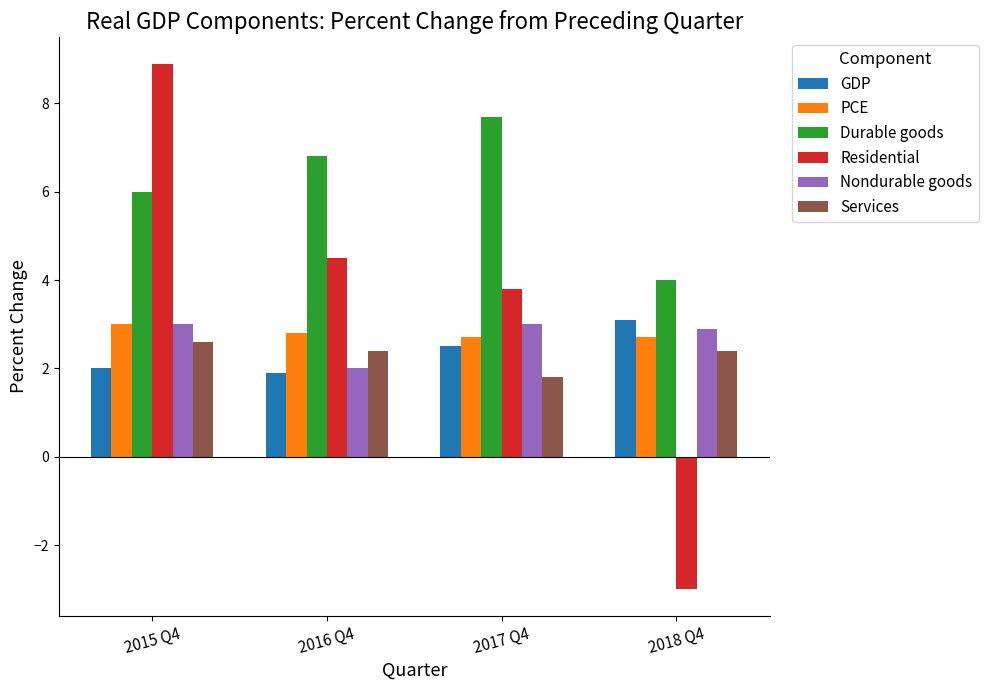

How many values in the Nondurable goods series are below 3?

2